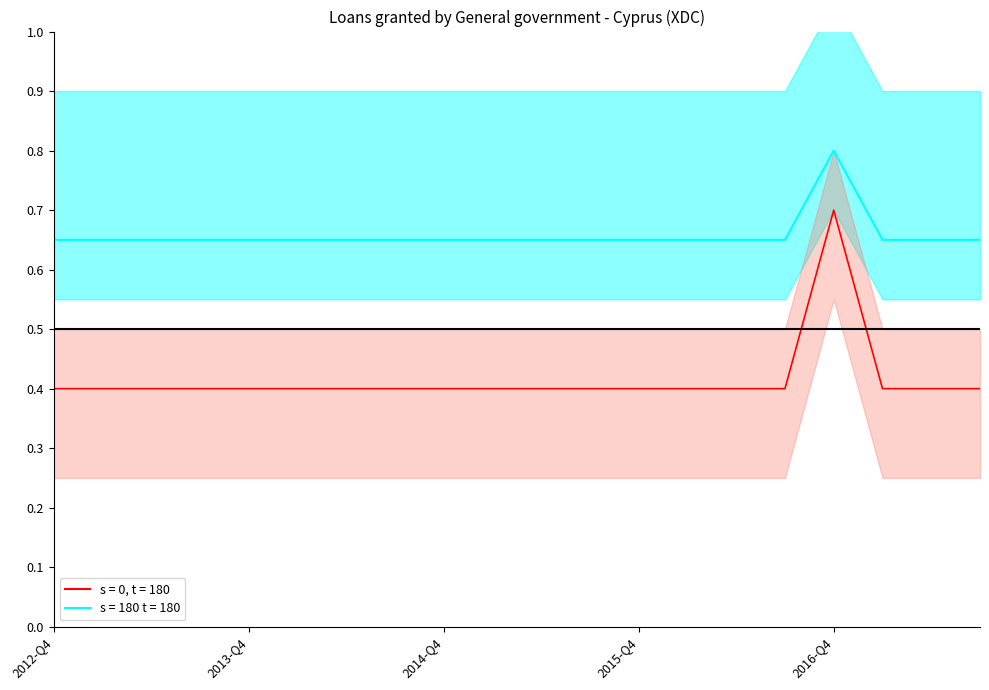

Reading right to left, what are all the values shown in this chart?

2017-Q3=0.7	2017-Q2=0.7	2017-Q1=0.7	2016-Q4=0.8	2016-Q3=0.7	2016-Q2=0.7	2016-Q1=0.7	2015-Q4=0.7	2015-Q3=0.7	2015-Q2=0.7	2015-Q1=0.7	2014-Q4=0.7	2014-Q3=0.7	2014-Q2=0.7	2014-Q1=0.7	2013-Q4=0.7	2013-Q3=0.7	2013-Q2=0.7	2013-Q1=0.7	2012-Q4=0.7